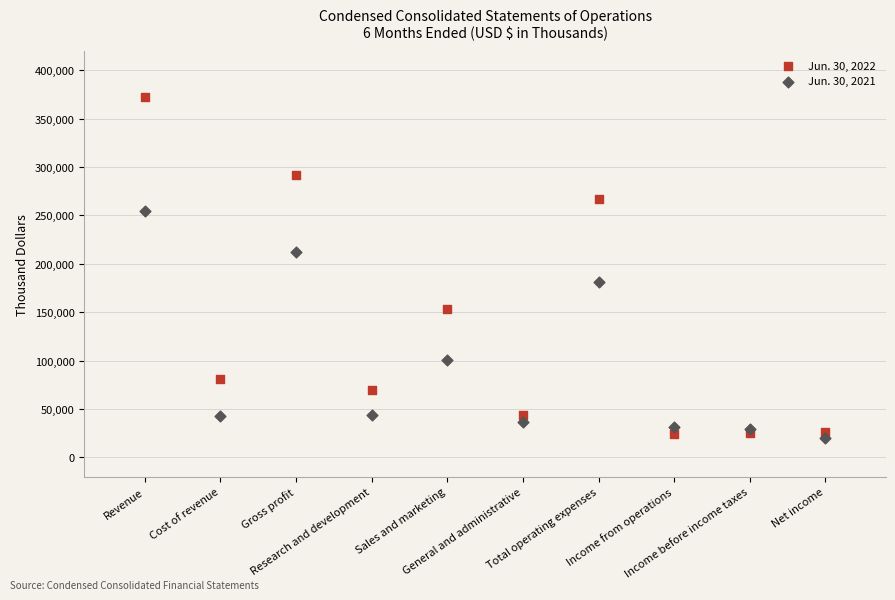

Which series has the widest spread of Y values?

Jun. 30, 2022